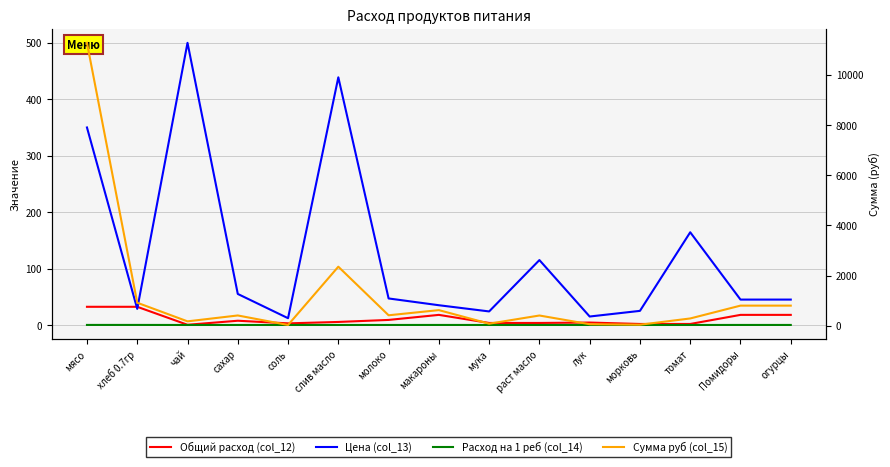

True or false: Цена (col_13) has a value of 311.8 at чай.

False